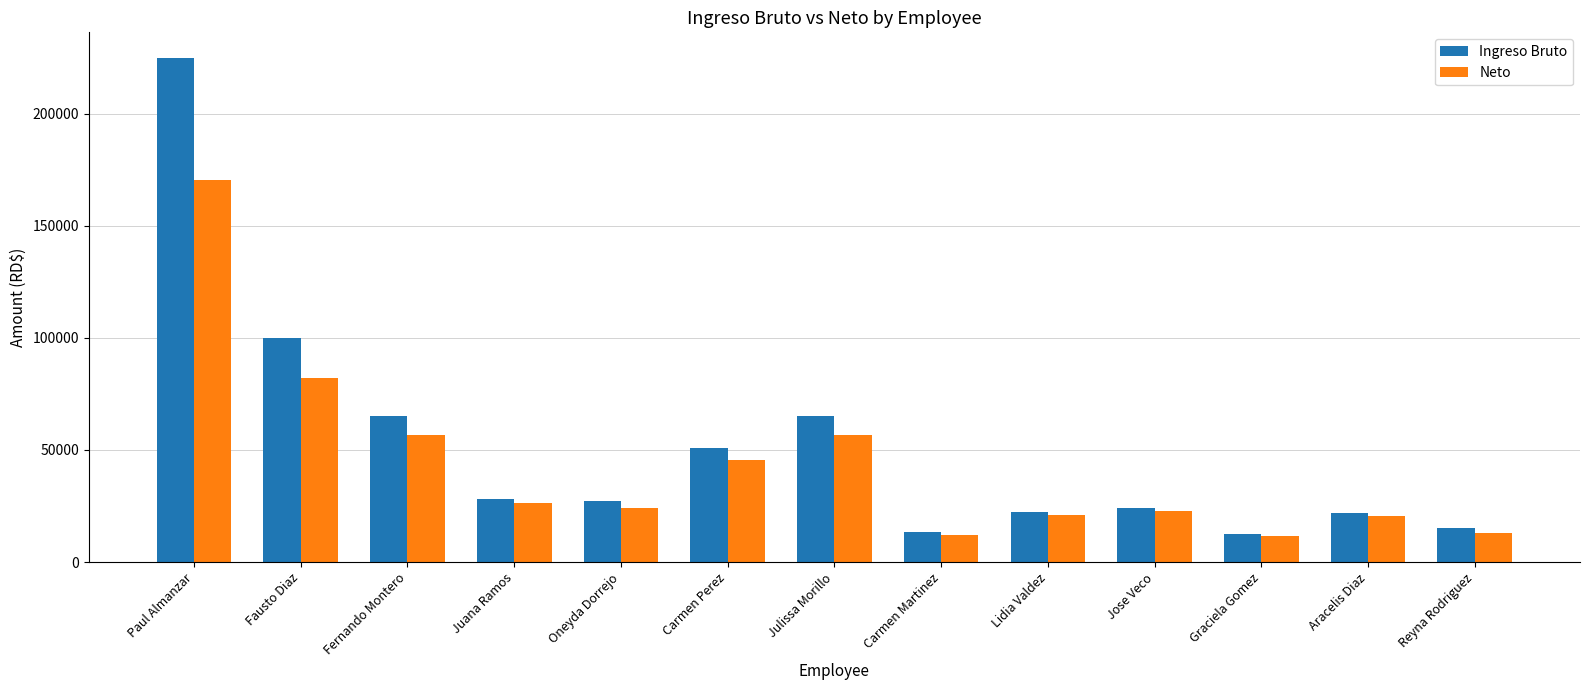

Between Julissa Morillo and Graciela Gomez, which series saw the biggest shift?

Ingreso Bruto